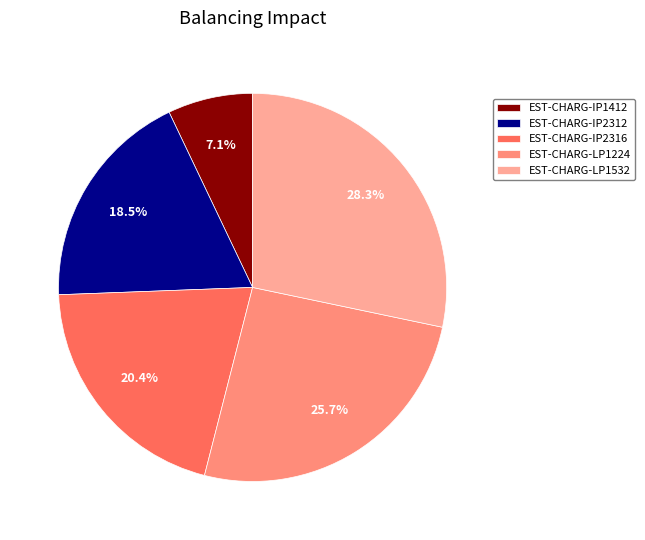

Does EST-CHARG-IP1412 represent more than half of the total?

No